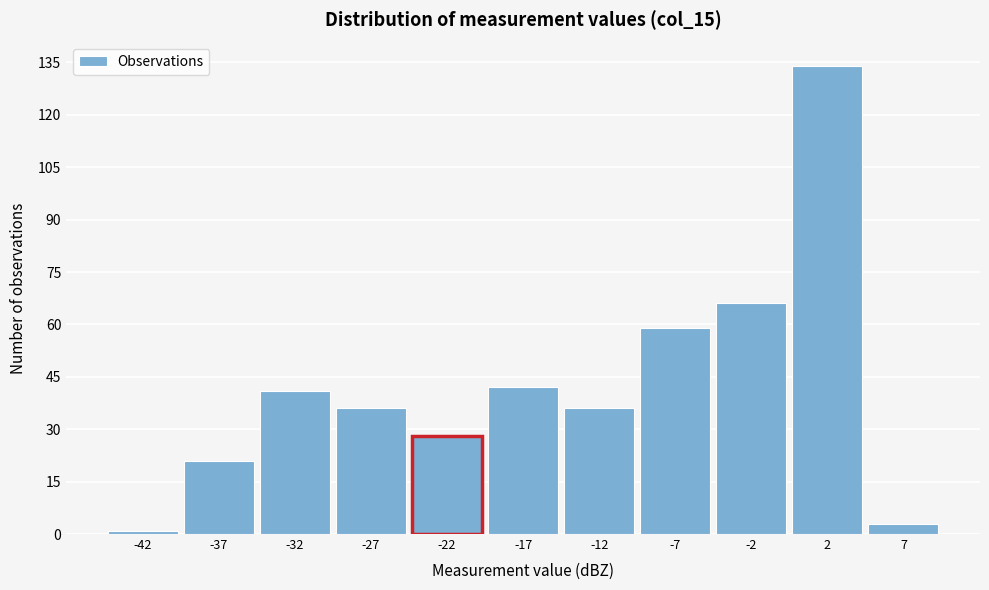

What is the height of the bar covering -30 to -25 on the x-axis? The values are not printed on the chart, so give them approximately, as read against the axis.

36